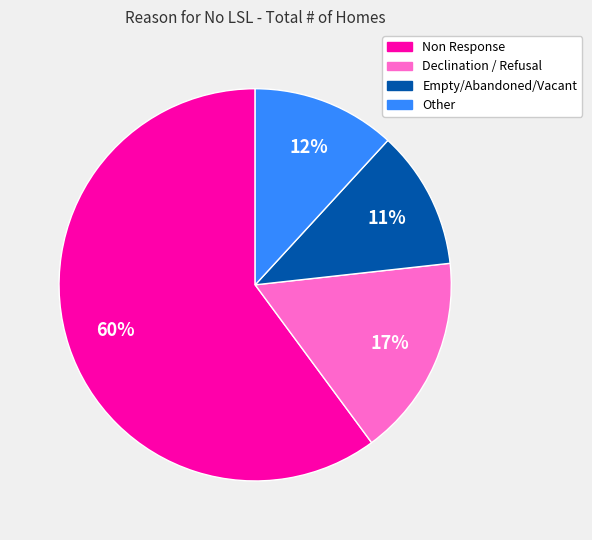

Is there a majority slice in this chart?

Yes